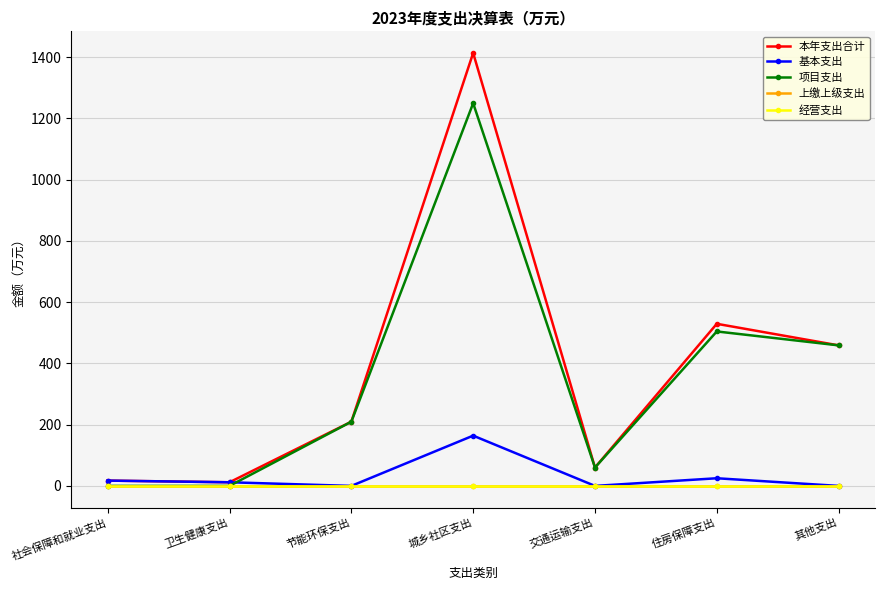

What is the total value across all series at 城乡社区支出?

2827.8